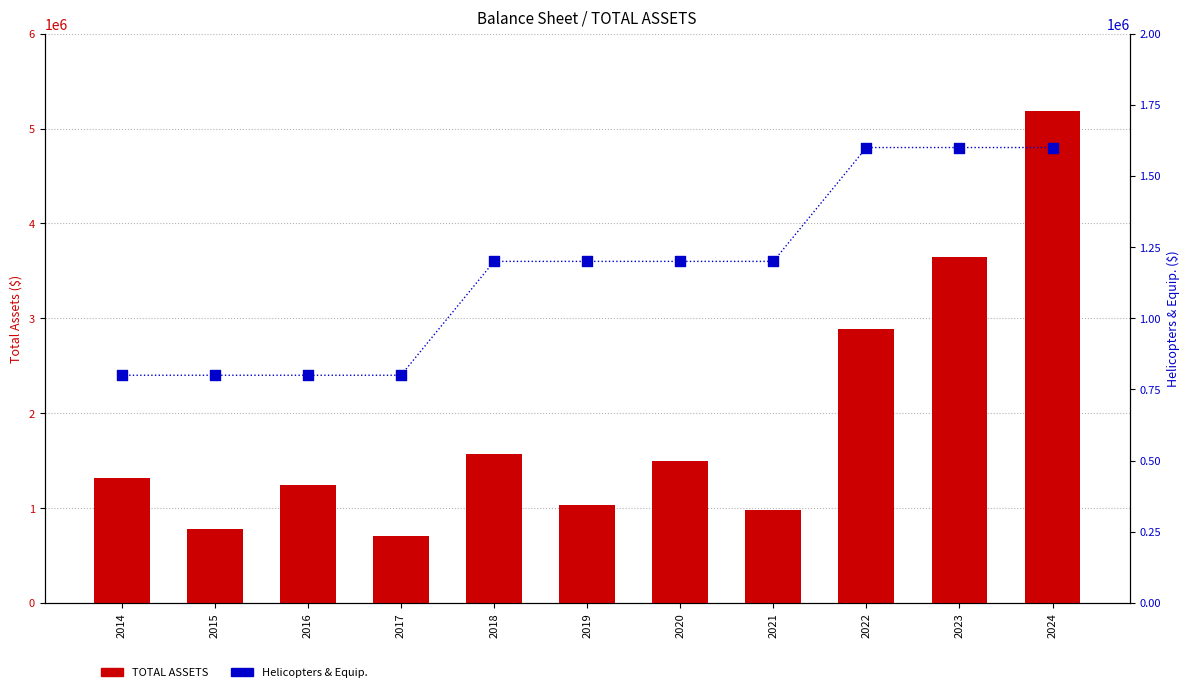

Which series contains the lowest Y value?

TOTAL ASSETS